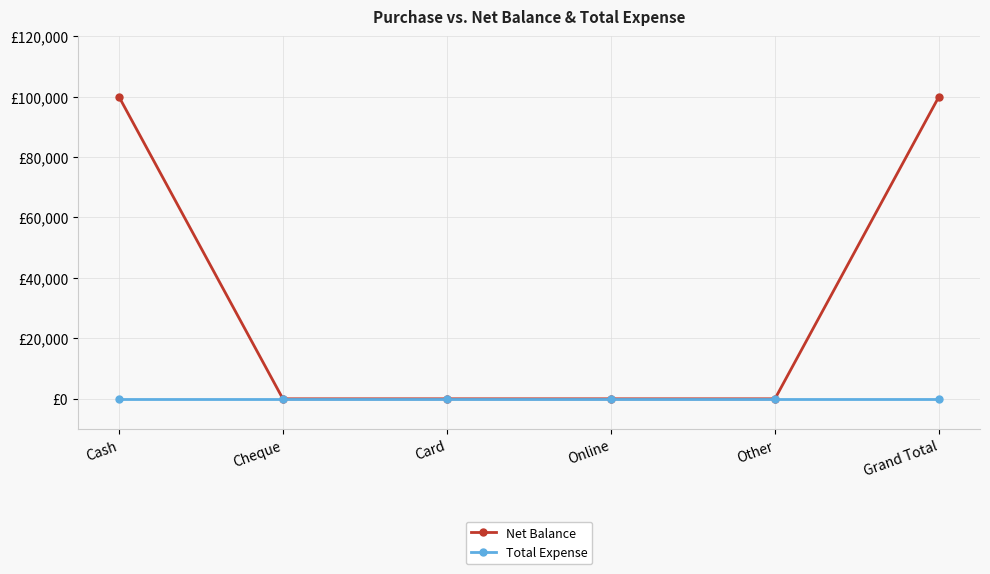

What are all the series names shown in the legend?

Net Balance, Total Expense